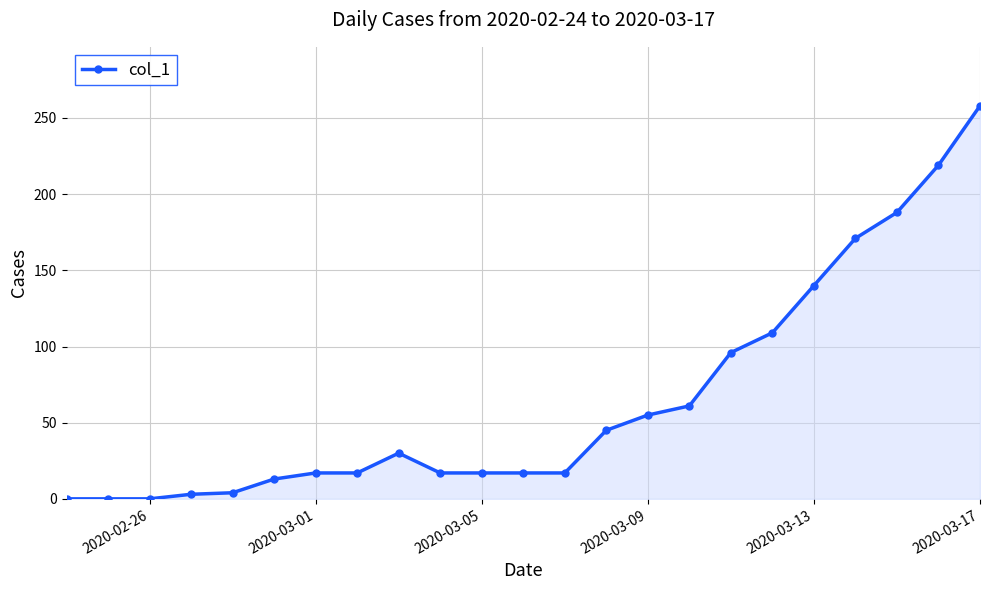

True or false: there are more than 0 points higher than both neighbors.

True